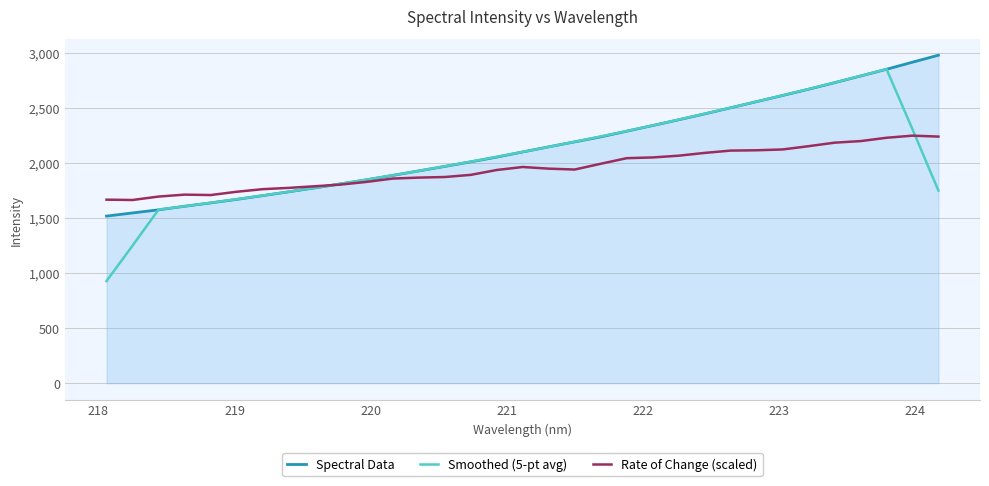

After their last crossing, which series has the higher values: Rate of Change (scaled) or Spectral Data?

Spectral Data